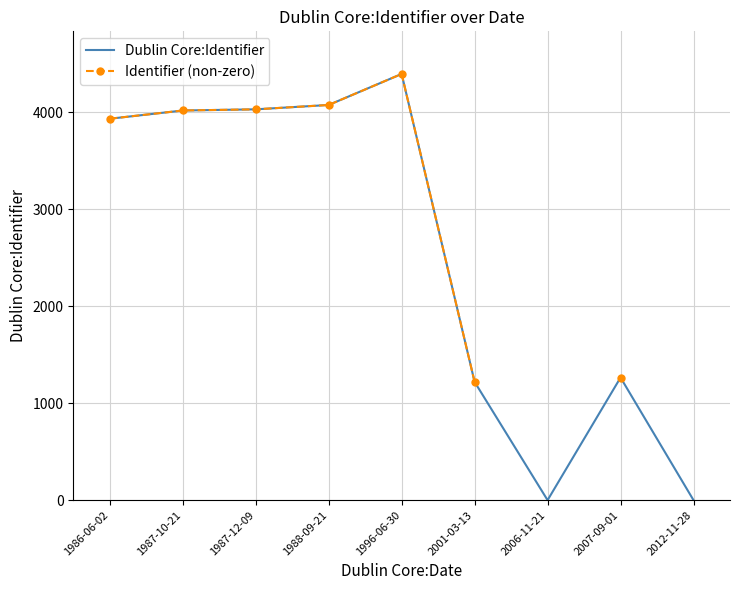

Does the chart have visible grid lines?

Yes